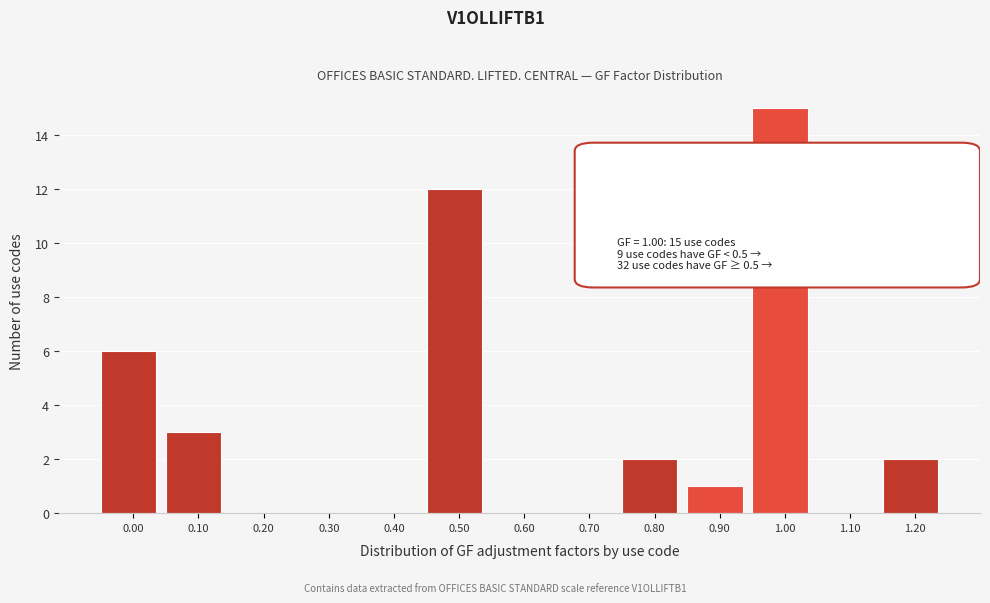

Reading left to right, list all the values displayed in this chart.

0.00=6	0.10=3	0.20=0	0.30=0	0.40=0	0.50=12	0.60=0	0.70=0	0.80=2	0.90=1	1.00=15	1.10=0	1.20=2